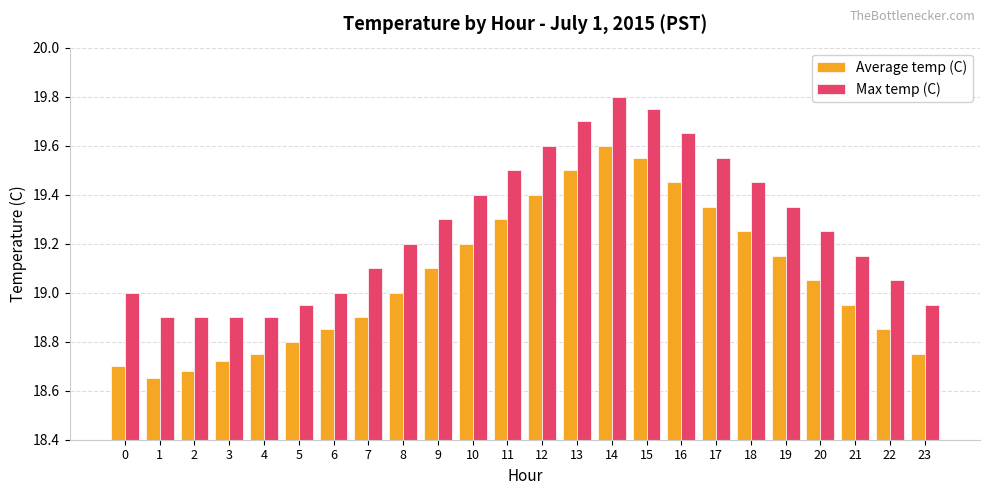

What is the total value across all series at 8?

38.2